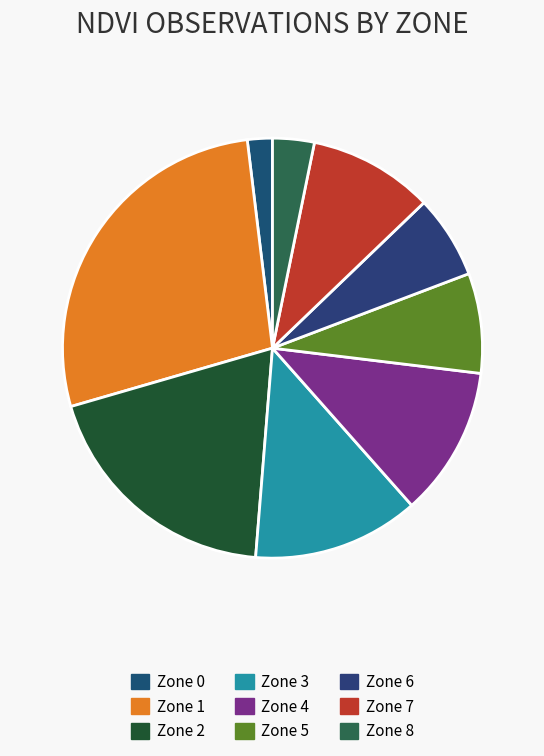

Is there a majority slice in this chart?

No